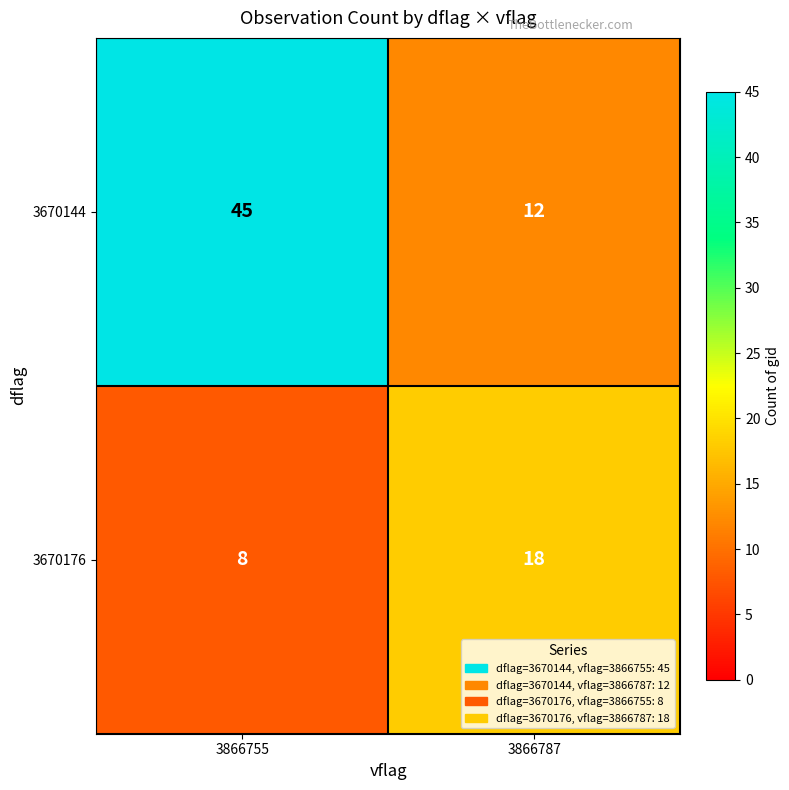

Is it true that 3670144 equals 45 at 3866755?

True